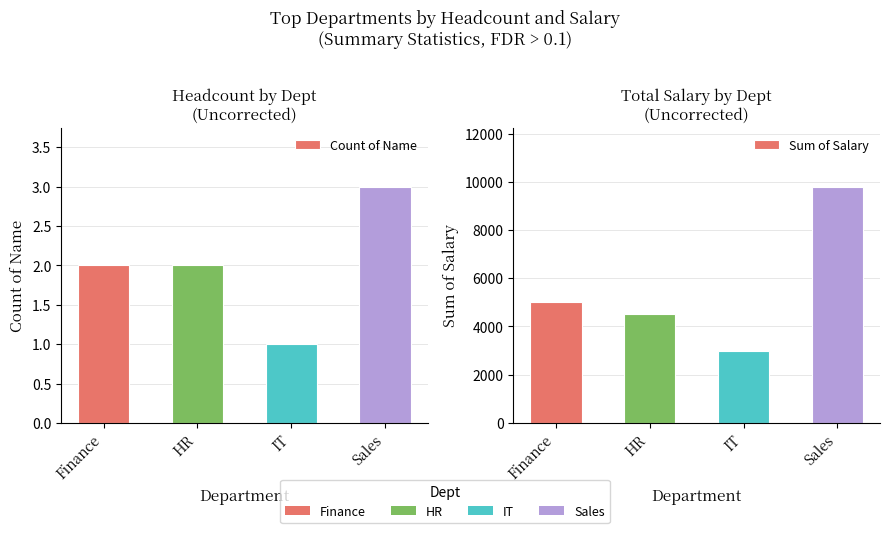

What is the label of the 3rd bar from the left?

IT